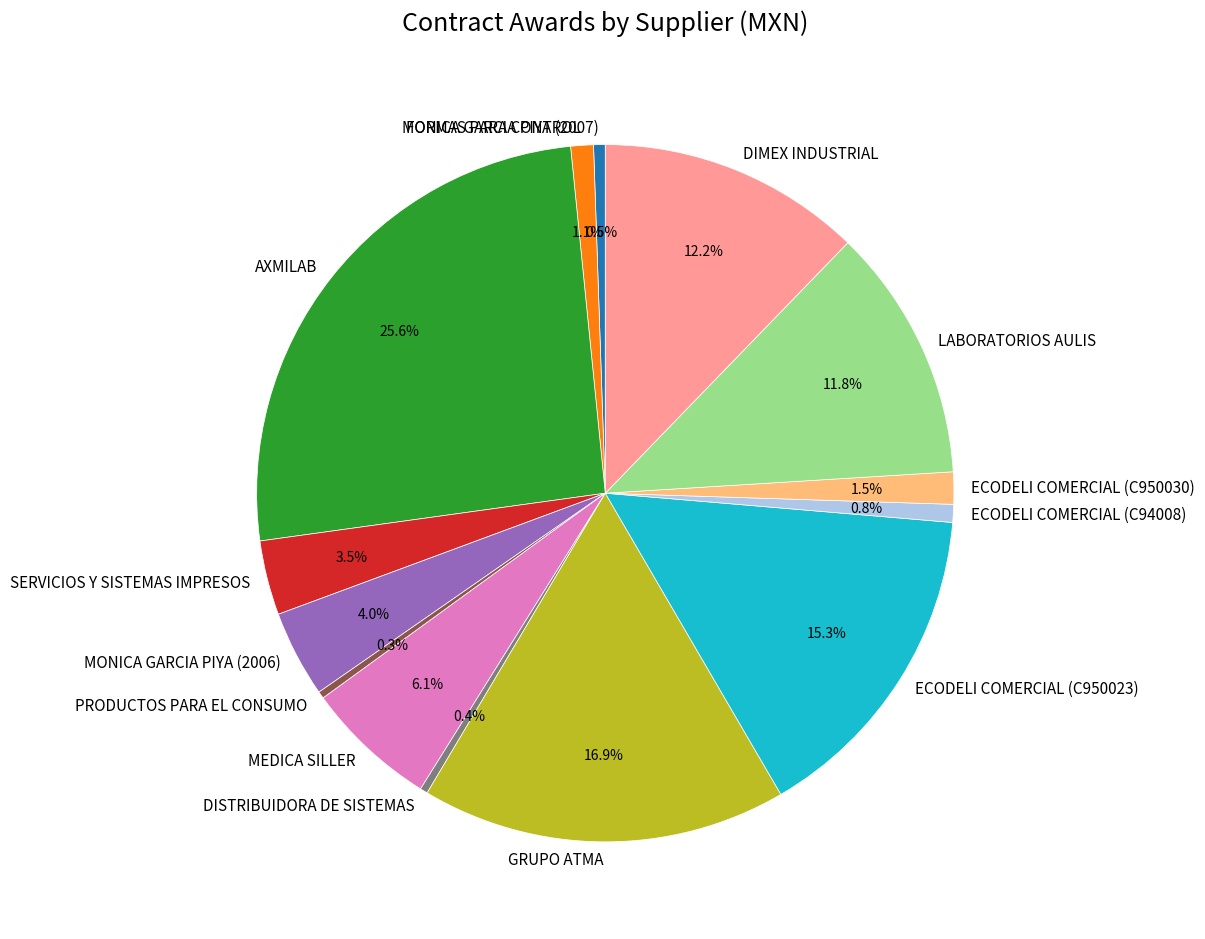

What is the ratio of the value at ECODELI COMERCIAL (C94008) to the value at PRODUCTOS PARA EL CONSUMO?

2.5